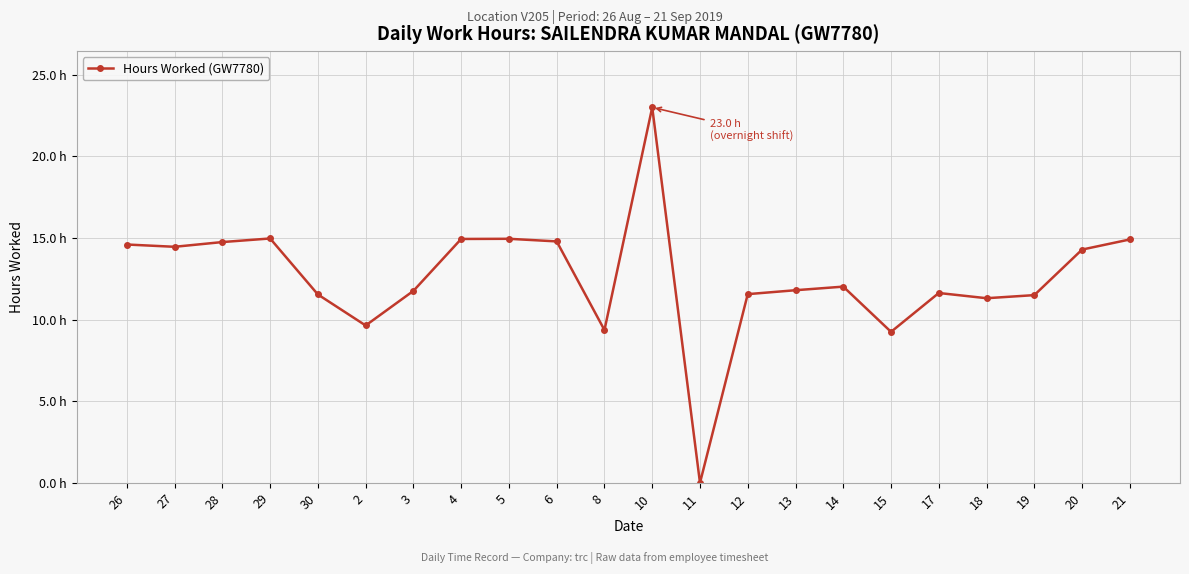

Reading right to left, list all the values displayed in this chart.

21=14.9	20=14.3	19=11.5	18=11.3	17=11.6	15=9.2	14=12.0	13=11.8	12=11.6	11=0.0	10=23.0	8=9.4	6=14.8	5=14.9	4=14.9	3=11.8	2=9.6	30=11.5	29=15.0	28=14.8	27=14.5	26=14.6